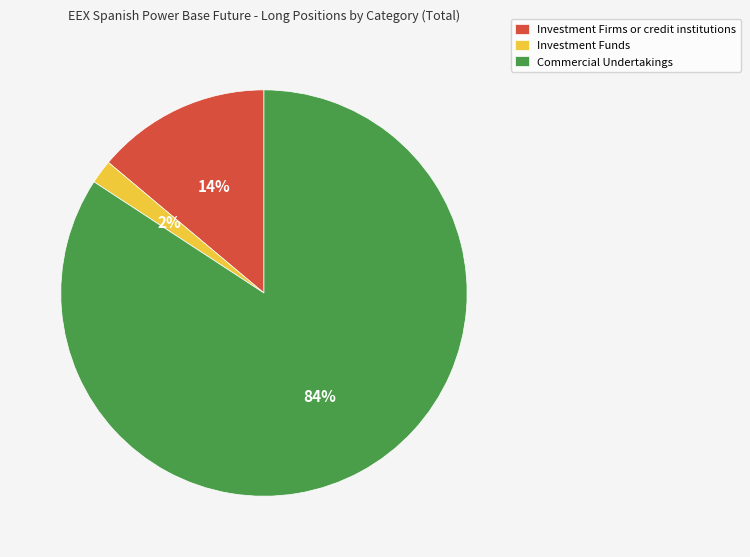

To the nearest percent, what is the difference between the Investment Firms or credit institutions and Commercial Undertakings slice percentages?

70%